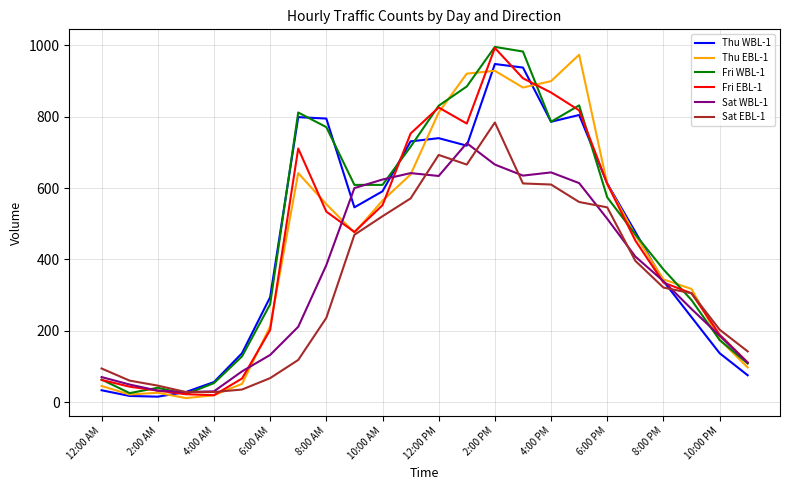

What is the highest value of the Sat WBL-1 series?

726